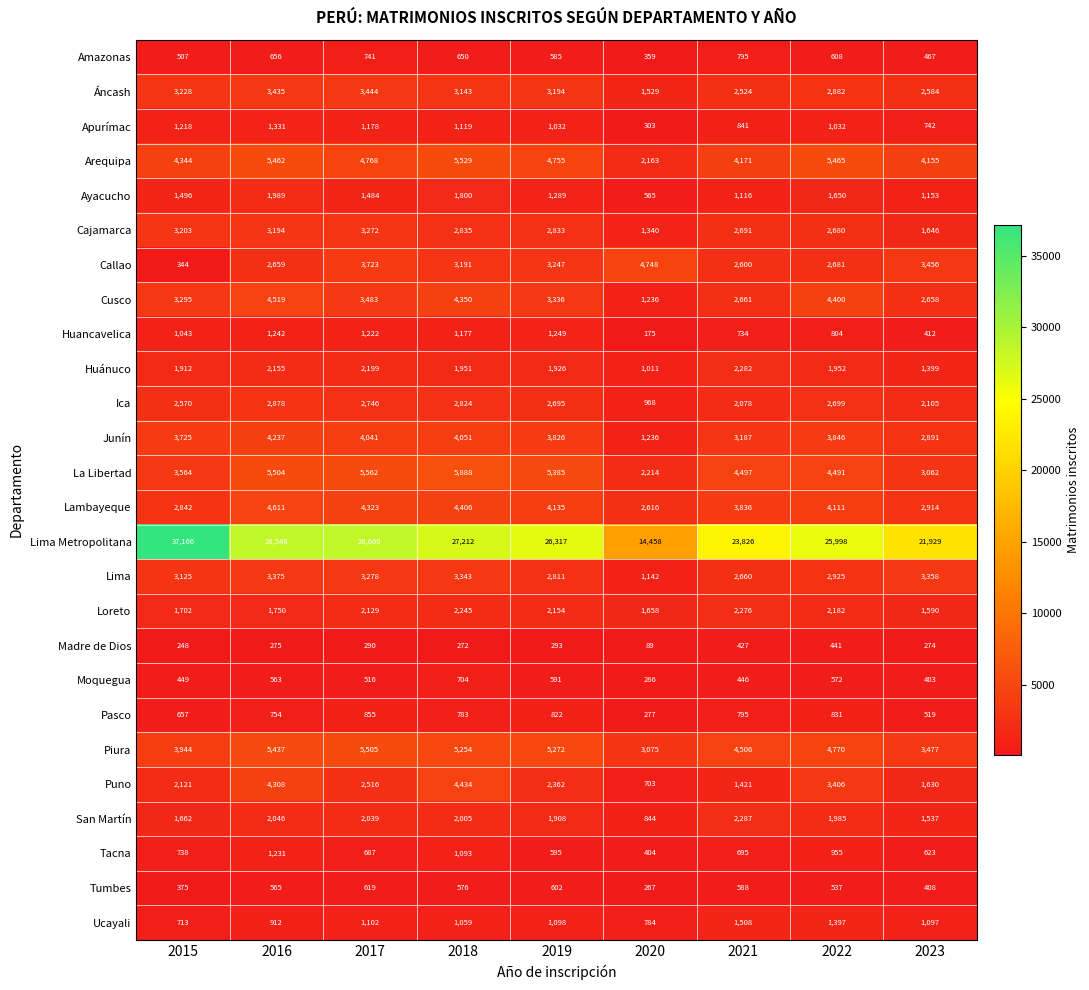

At how many categories does at least one series exceed 17109?

8